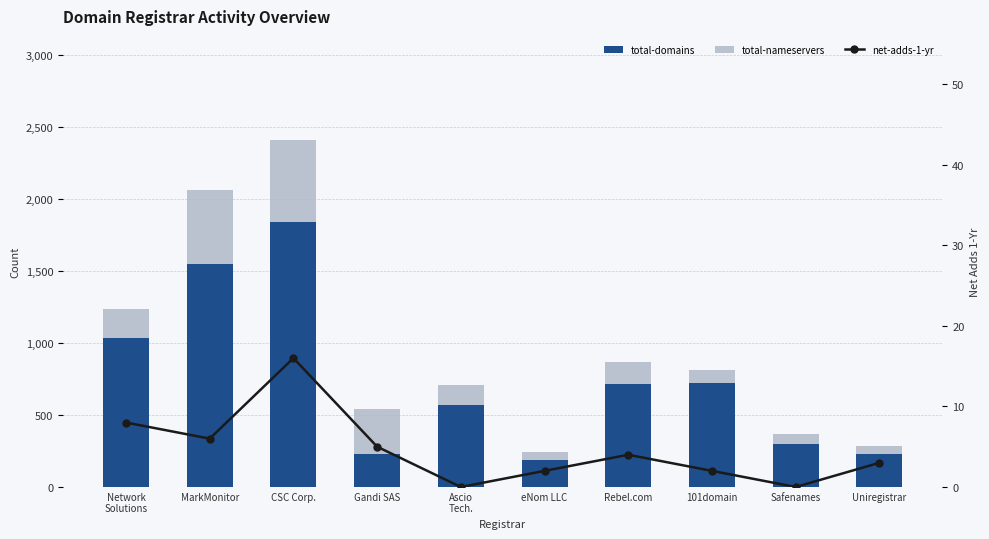

The total-nameservers series shows 16 at eNom LLC. True or false?

False